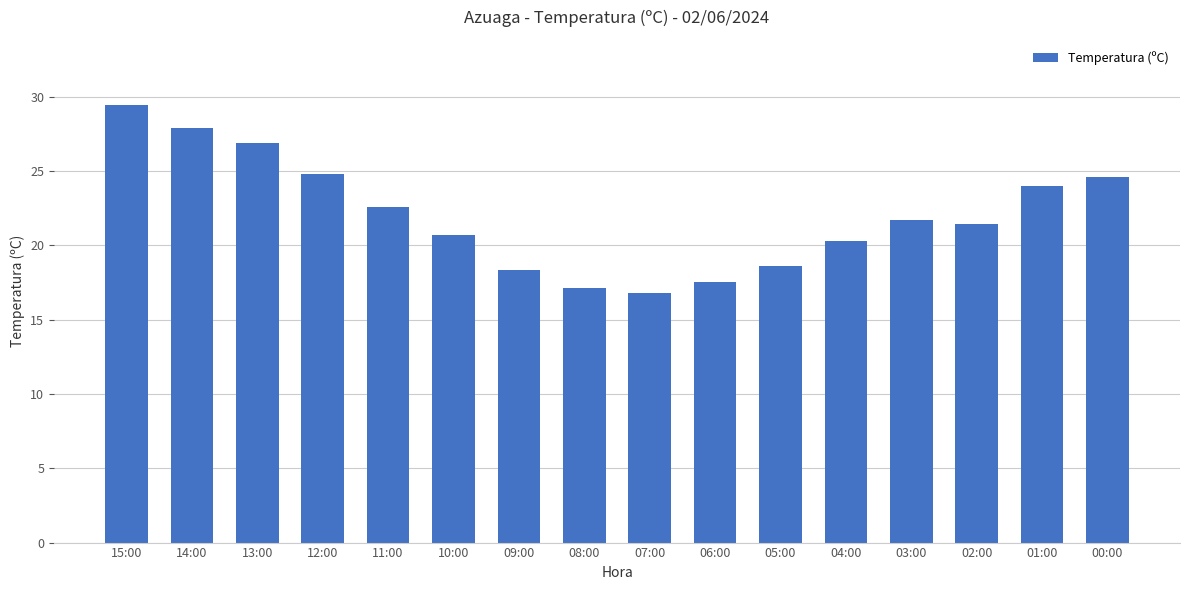

What position from the right is 04:00?

5